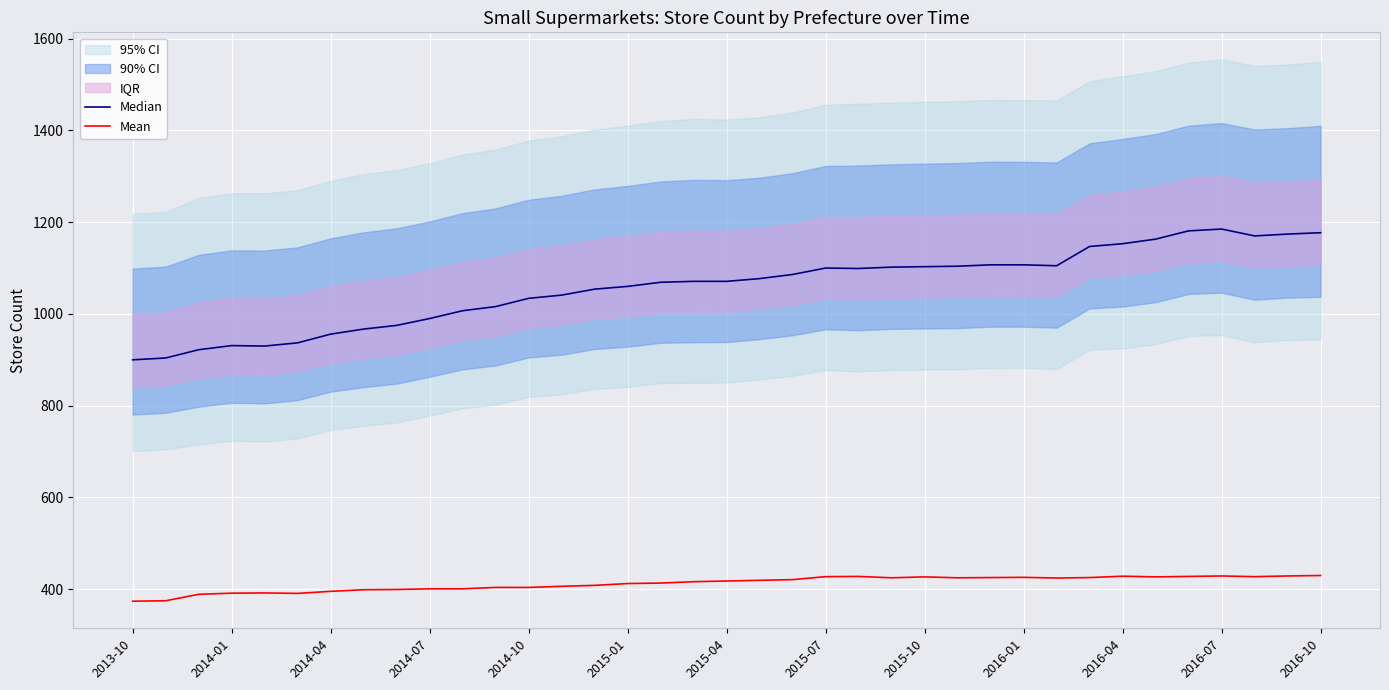

How many interior local peaks does the Median series have?

3